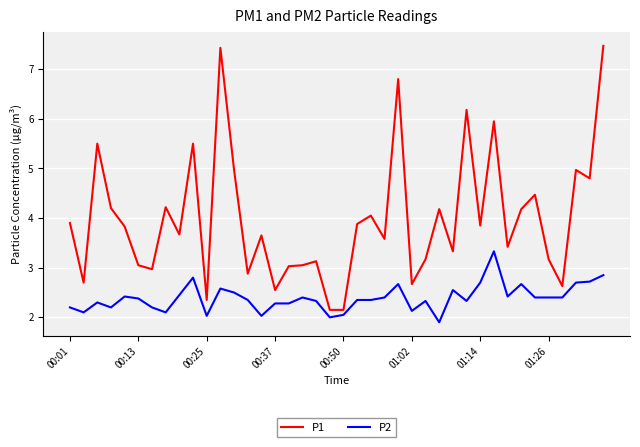

What are all the series names shown in the legend?

P1, P2